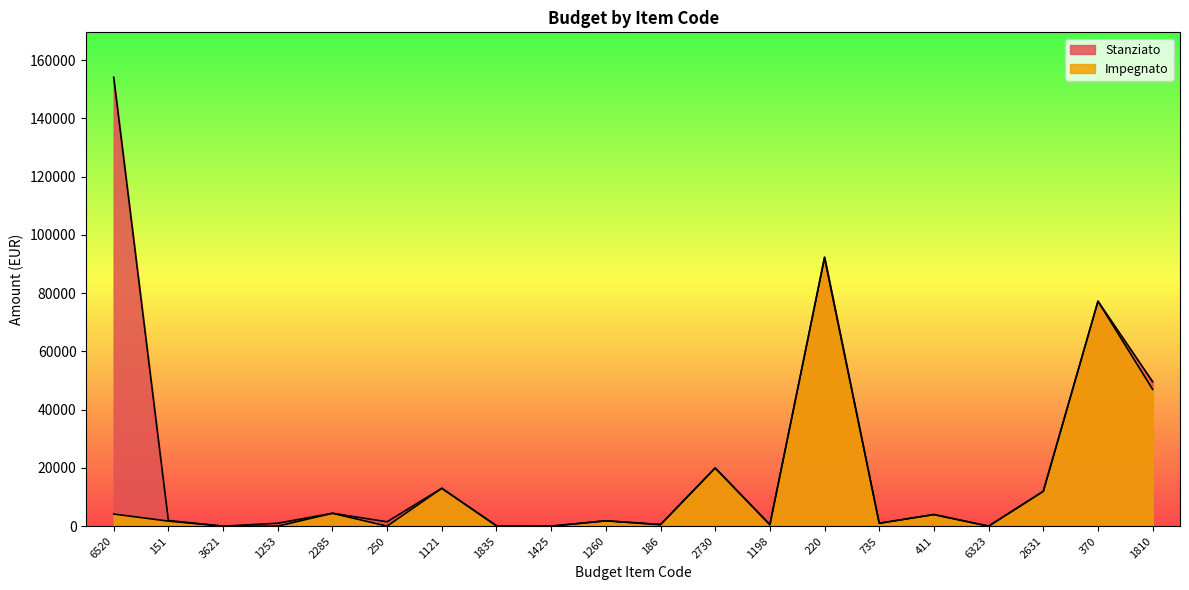

At which category is the sum across all series the highest?

220